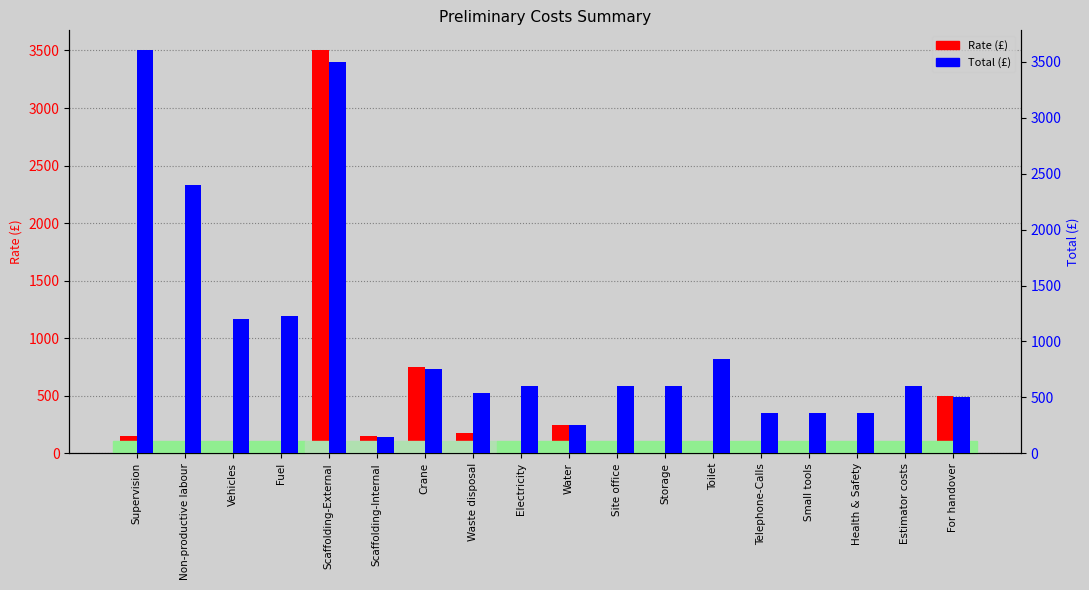

What is the approximate value of Total at Health & Safety?

360.0